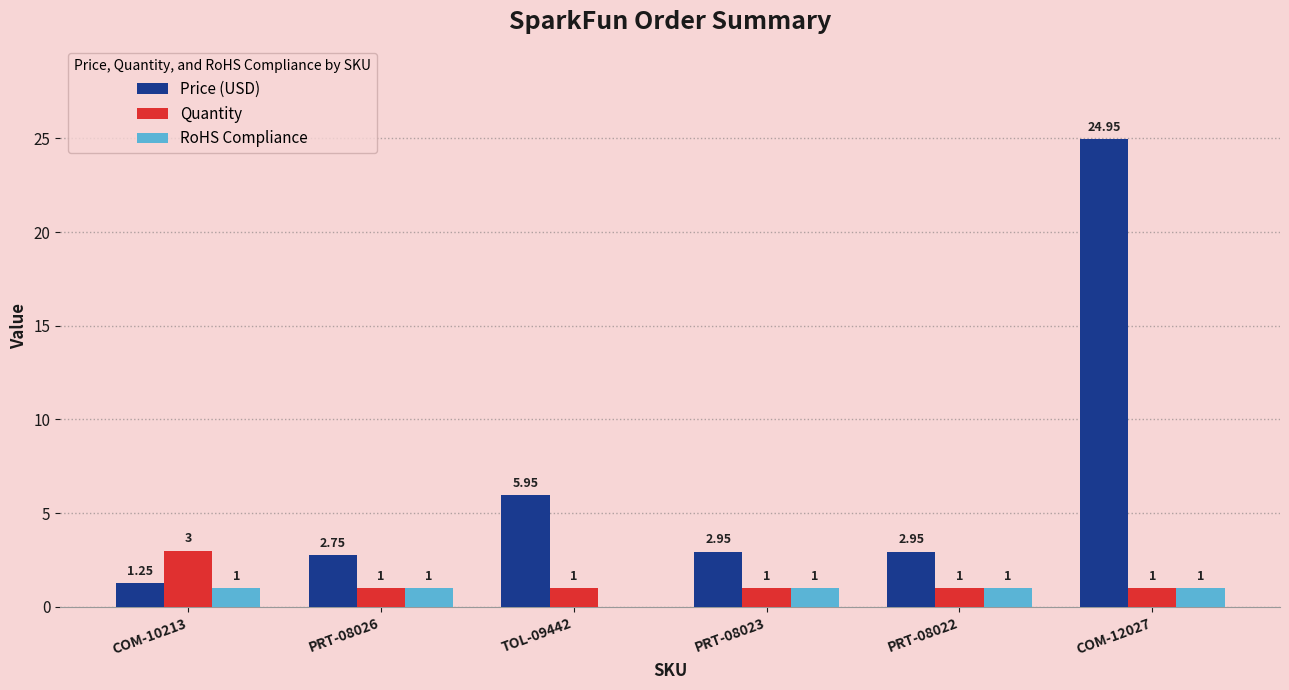

Is the value of Price (USD) at COM-10213 greater than the value of RoHS Compliance at PRT-08023?

Yes